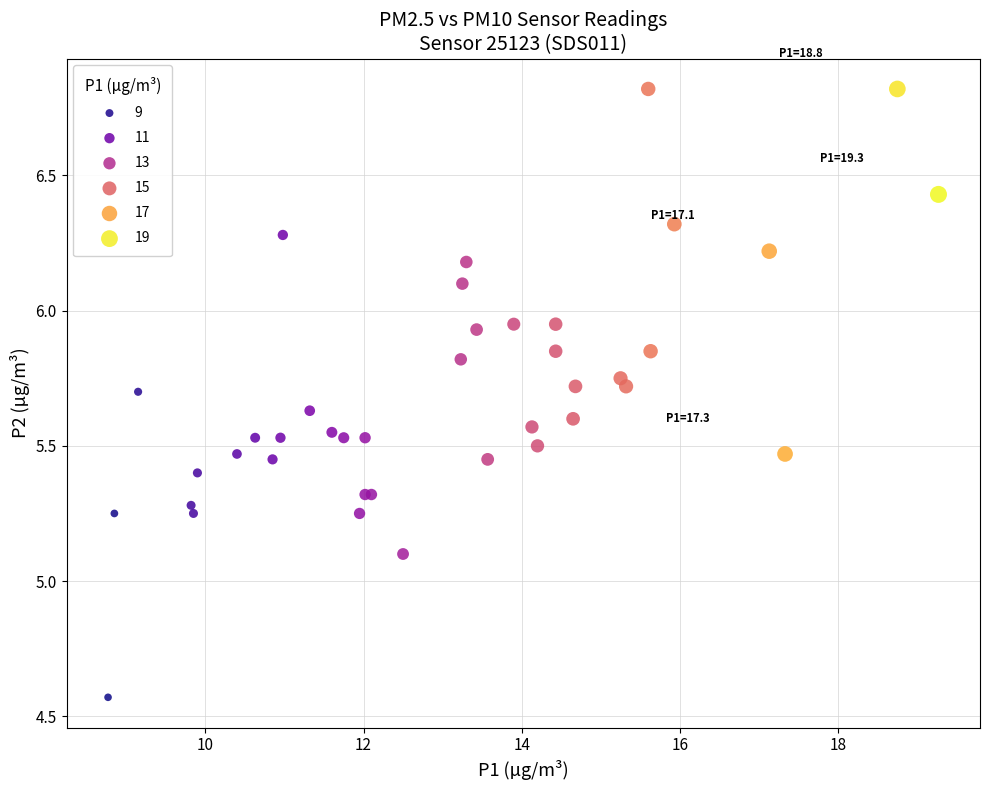

What Y value in the scatter plot is closest to 5?

5.1